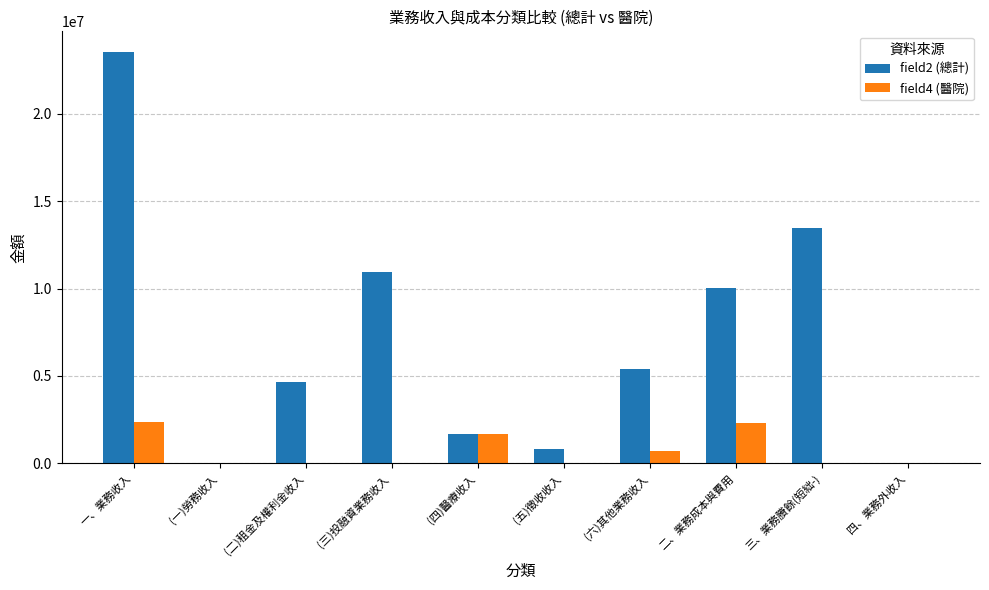

Which category has the highest value across all series?

一、業務收入